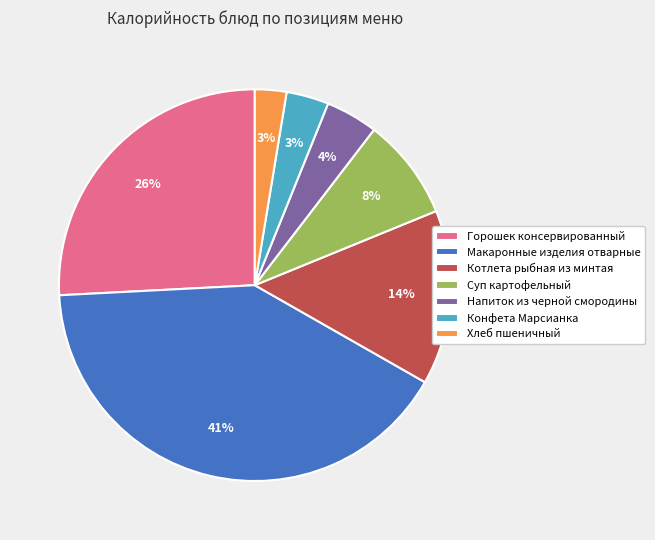

Is there a majority slice in this chart?

No